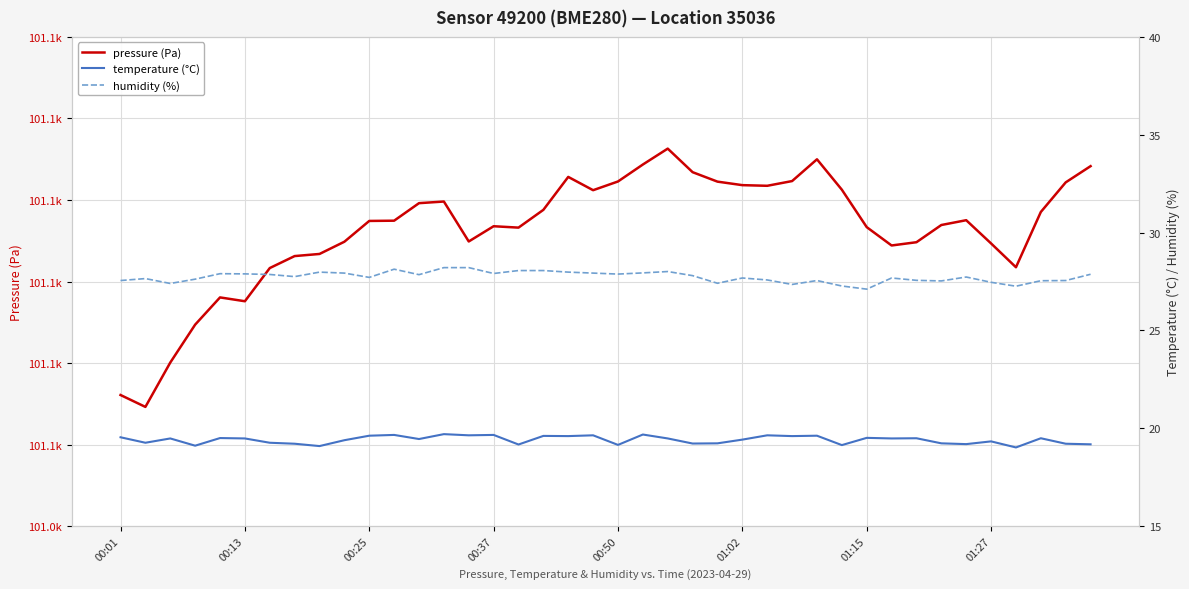

How many lines are shown in the chart?

3